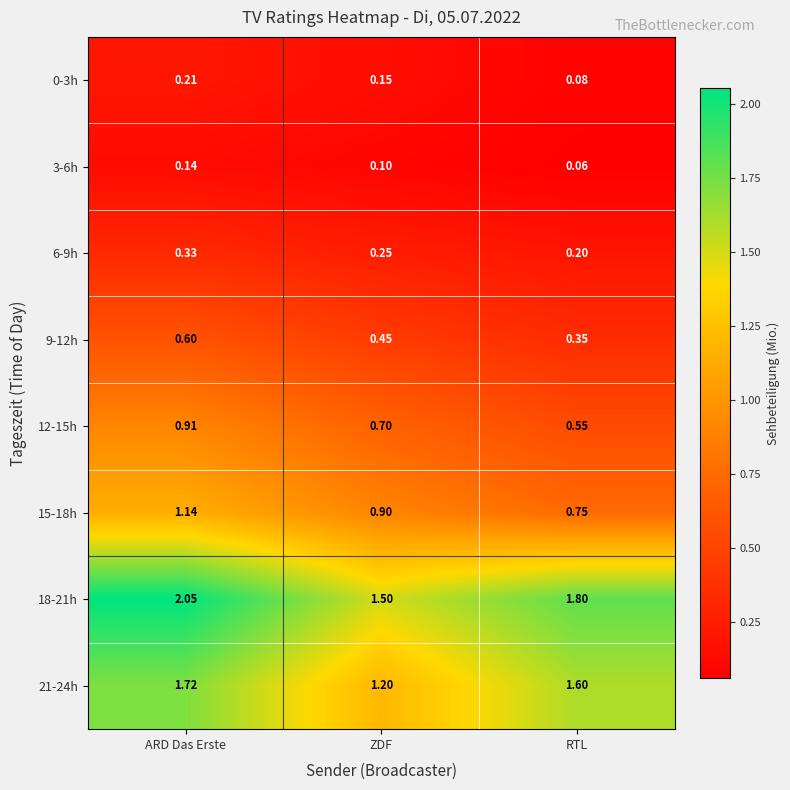

Which series has the largest range (max minus min)?

18-21h